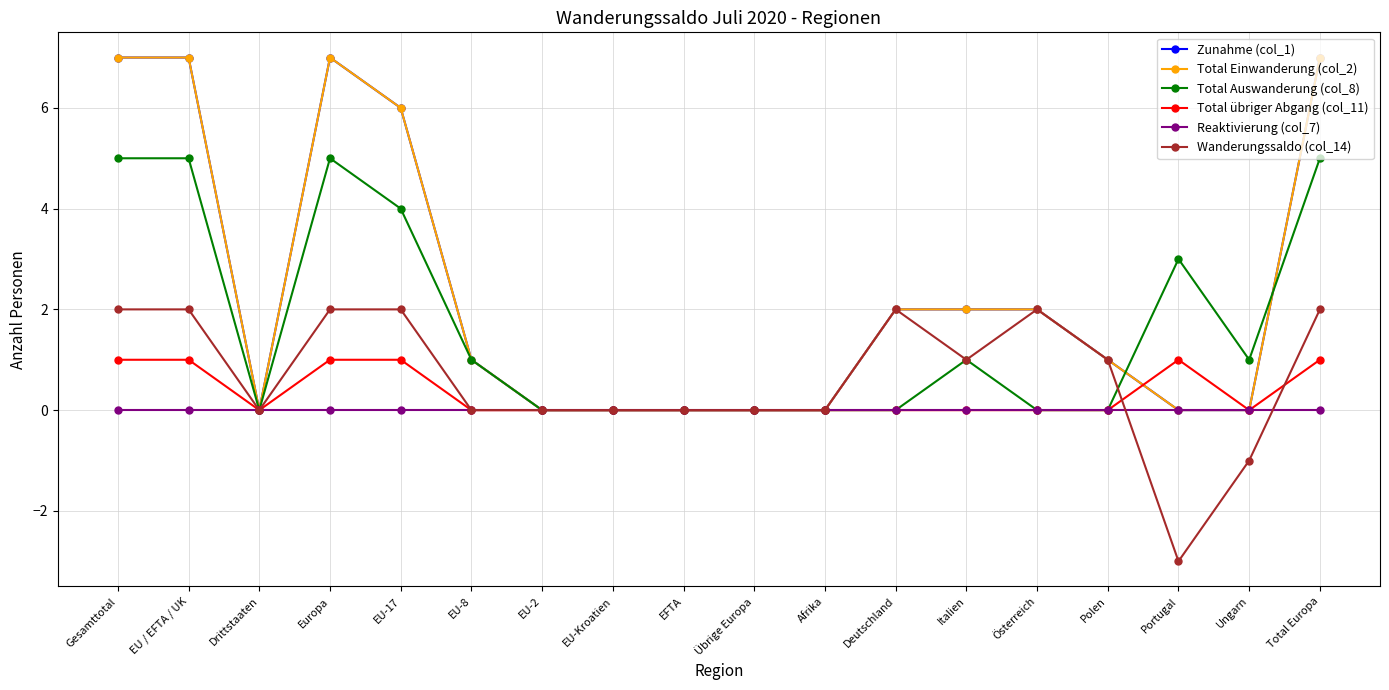

Reading right to left, what are all the values shown in this chart?

Zunahme (col_1): Total Europa=7	Ungarn=0	Portugal=0	Polen=1	Österreich=2	Italien=2	Deutschland=2	Afrika=0	Übrige Europa=0	EFTA=0	EU-Kroatien=0	EU-2=0	EU-8=1	EU-17=6	Europa=7	Drittstaaten=0	EU / EFTA / UK=7	Gesamttotal=7
Total Einwanderung (col_2): Total Europa=7	Ungarn=0	Portugal=0	Polen=1	Österreich=2	Italien=2	Deutschland=2	Afrika=0	Übrige Europa=0	EFTA=0	EU-Kroatien=0	EU-2=0	EU-8=1	EU-17=6	Europa=7	Drittstaaten=0	EU / EFTA / UK=7	Gesamttotal=7
Total Auswanderung (col_8): Total Europa=5	Ungarn=1	Portugal=3	Polen=0	Österreich=0	Italien=1	Deutschland=0	Afrika=0	Übrige Europa=0	EFTA=0	EU-Kroatien=0	EU-2=0	EU-8=1	EU-17=4	Europa=5	Drittstaaten=0	EU / EFTA / UK=5	Gesamttotal=5
Total übriger Abgang (col_11): Total Europa=1	Ungarn=0	Portugal=1	Polen=0	Österreich=0	Italien=0	Deutschland=0	Afrika=0	Übrige Europa=0	EFTA=0	EU-Kroatien=0	EU-2=0	EU-8=0	EU-17=1	Europa=1	Drittstaaten=0	EU / EFTA / UK=1	Gesamttotal=1
Reaktivierung (col_7): Total Europa=0	Ungarn=0	Portugal=0	Polen=0	Österreich=0	Italien=0	Deutschland=0	Afrika=0	Übrige Europa=0	EFTA=0	EU-Kroatien=0	EU-2=0	EU-8=0	EU-17=0	Europa=0	Drittstaaten=0	EU / EFTA / UK=0	Gesamttotal=0
Wanderungssaldo (col_14): Total Europa=2	Ungarn=-1	Portugal=-3	Polen=1	Österreich=2	Italien=1	Deutschland=2	Afrika=0	Übrige Europa=0	EFTA=0	EU-Kroatien=0	EU-2=0	EU-8=0	EU-17=2	Europa=2	Drittstaaten=0	EU / EFTA / UK=2	Gesamttotal=2